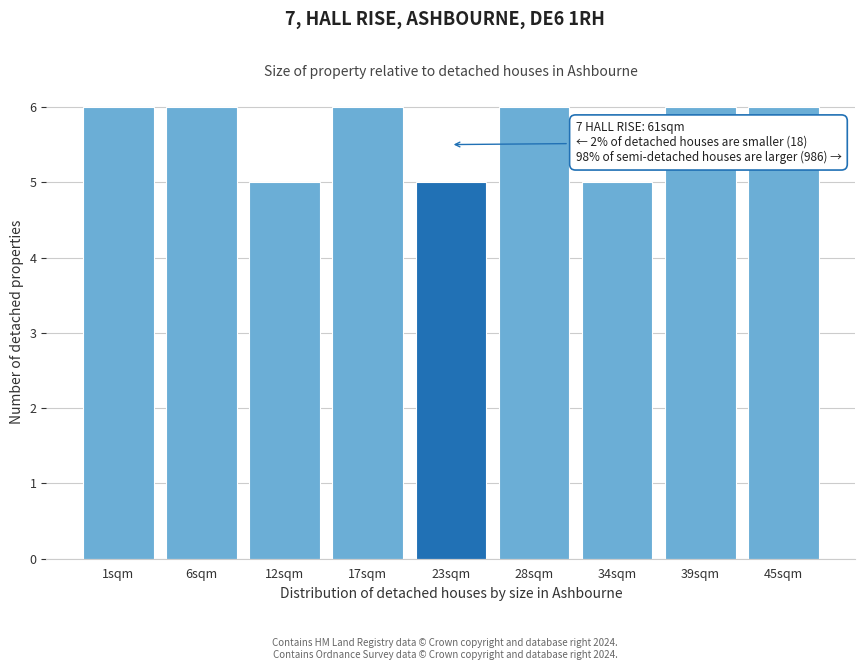

Reading left to right, list all the values displayed in this chart.

1sqm=6	6sqm=6	12sqm=5	17sqm=6	23sqm=5	28sqm=6	34sqm=5	39sqm=6	45sqm=6